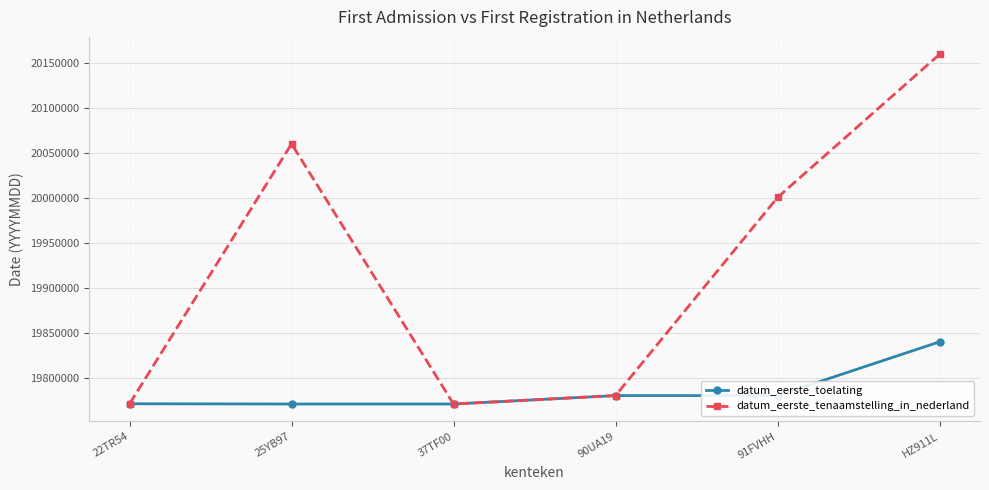

Which series has the largest total across all categories?

datum_eerste_tenaamstelling_in_nederland